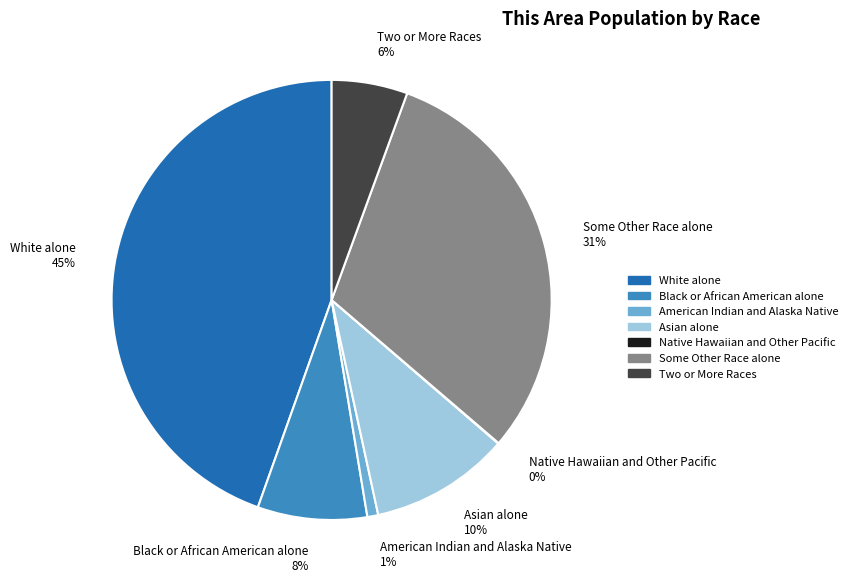

The American Indian and Alaska Native slice represents 1% of the pie. True or false?

True